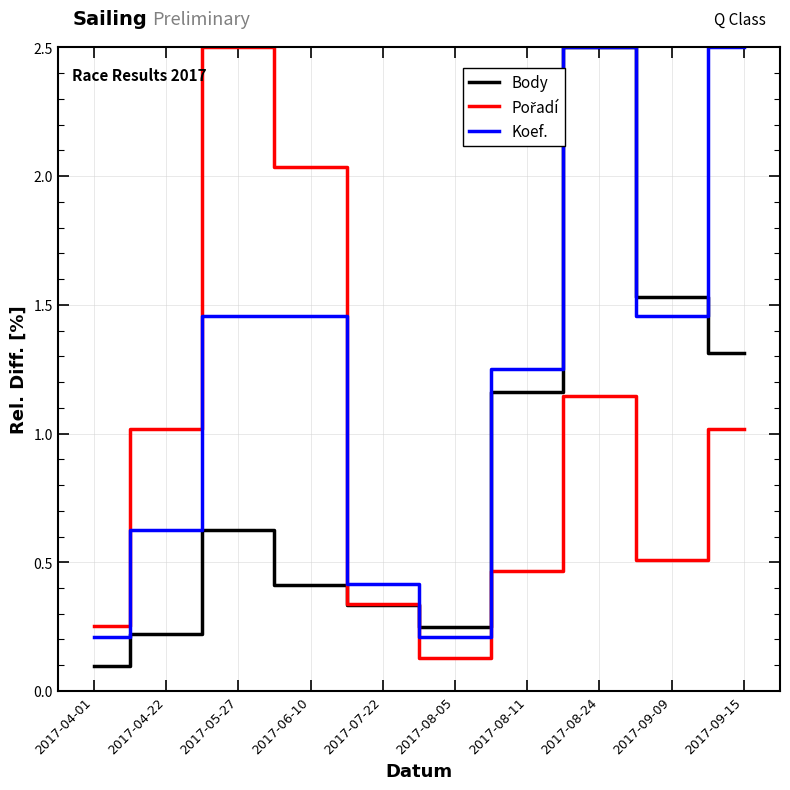

What is the sum of all Koef. values?

12.1